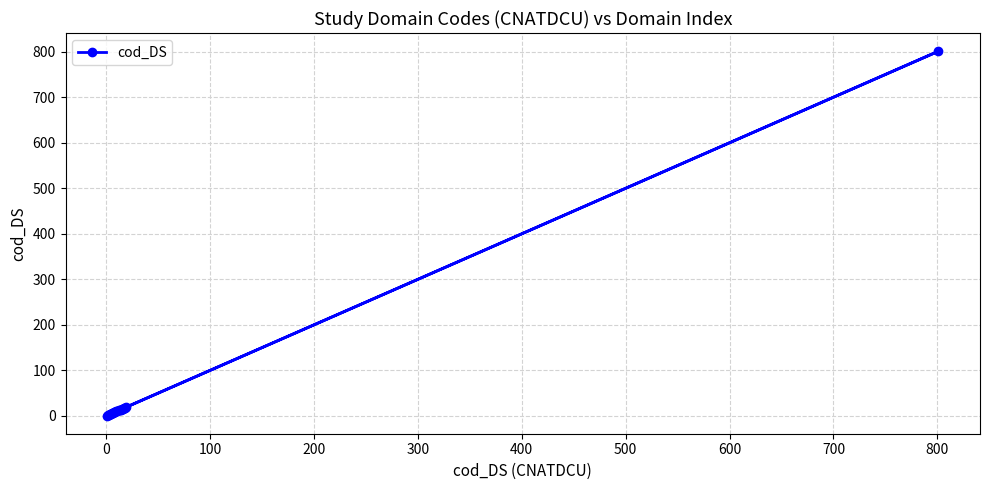

The value at 11 is 11. True or false?

True